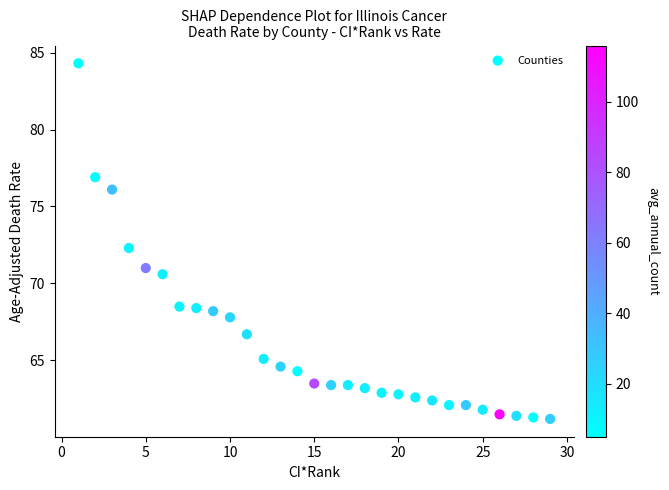

What Y value in the scatter plot is closest to 72?

72.3